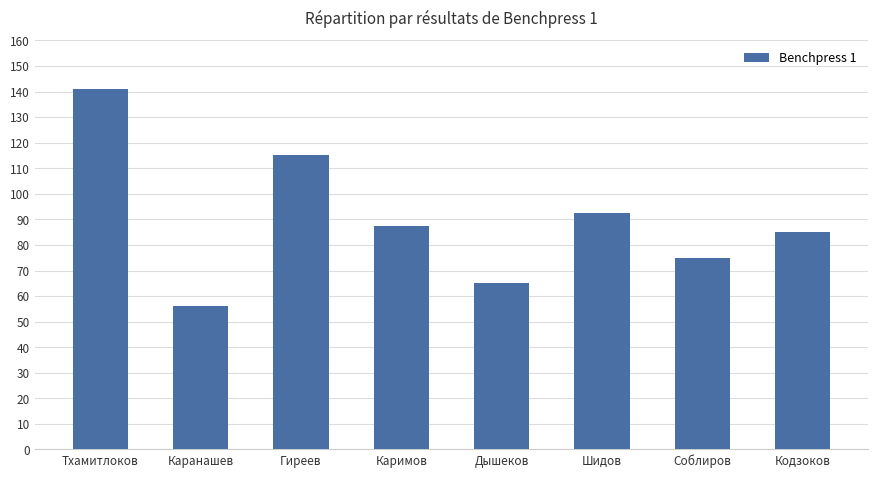

At which label does the data first exceed 87?

Тхамитлоков